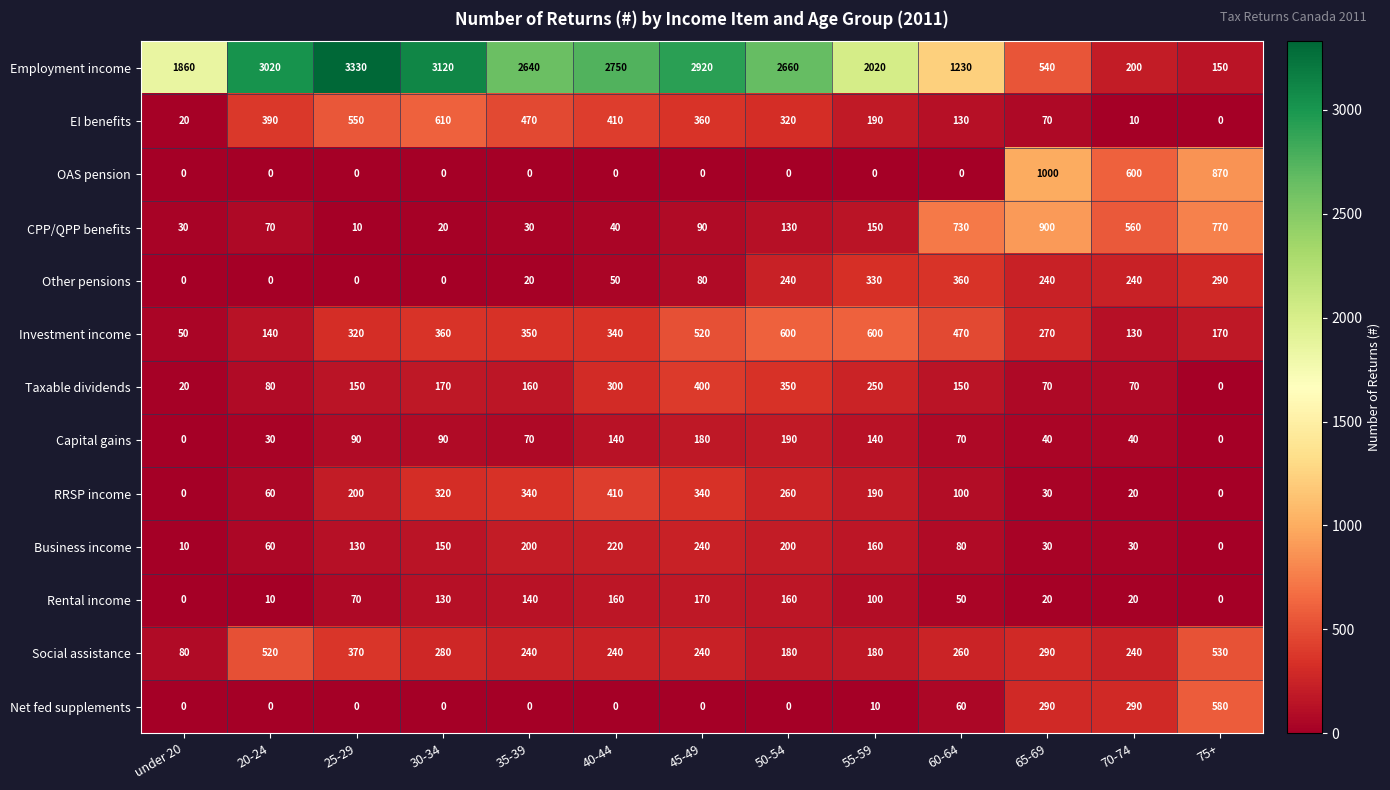

Which category has the highest value in the Business income series?

45-49